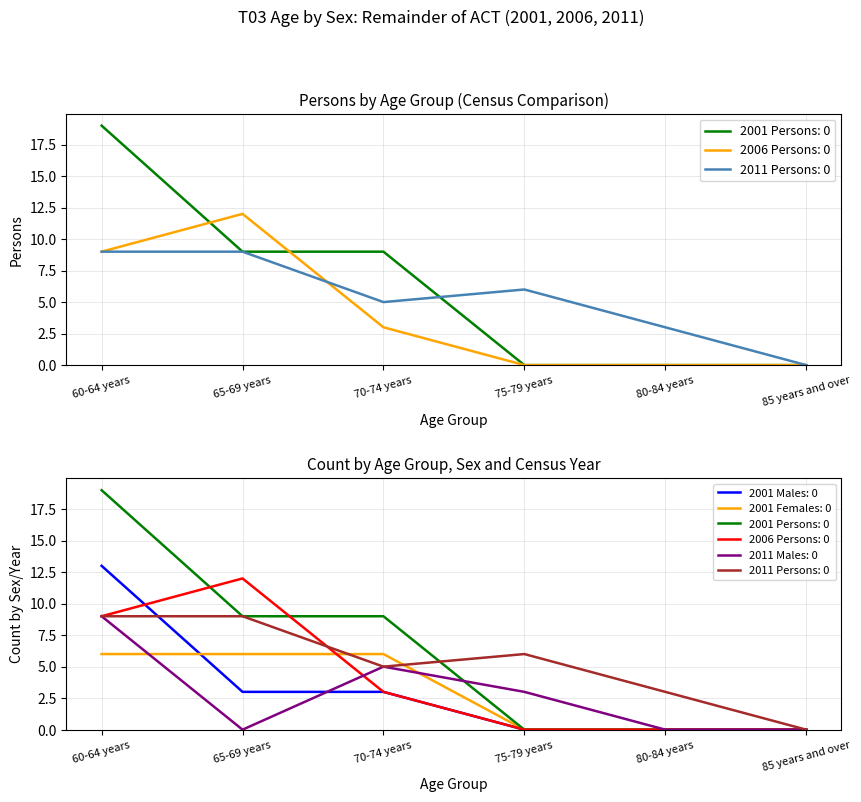

At how many categories does at least one series exceed 2?

5